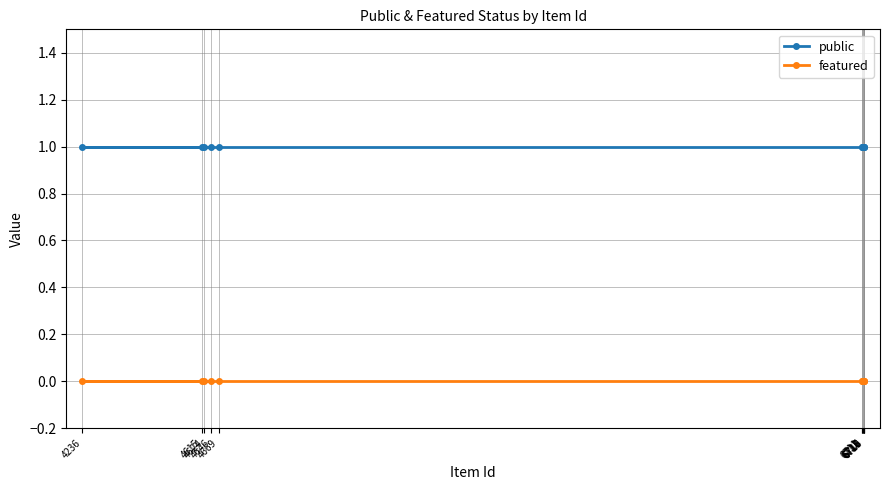

Reading right to left, what are all the values shown in this chart?

public: 6719=1	6718=1	6717=1	6716=1	6715=1	6712=1	6711=1	4669=1	4646=1	4624=1	4615=1	4236=1
featured: 6719=0	6718=0	6717=0	6716=0	6715=0	6712=0	6711=0	4669=0	4646=0	4624=0	4615=0	4236=0